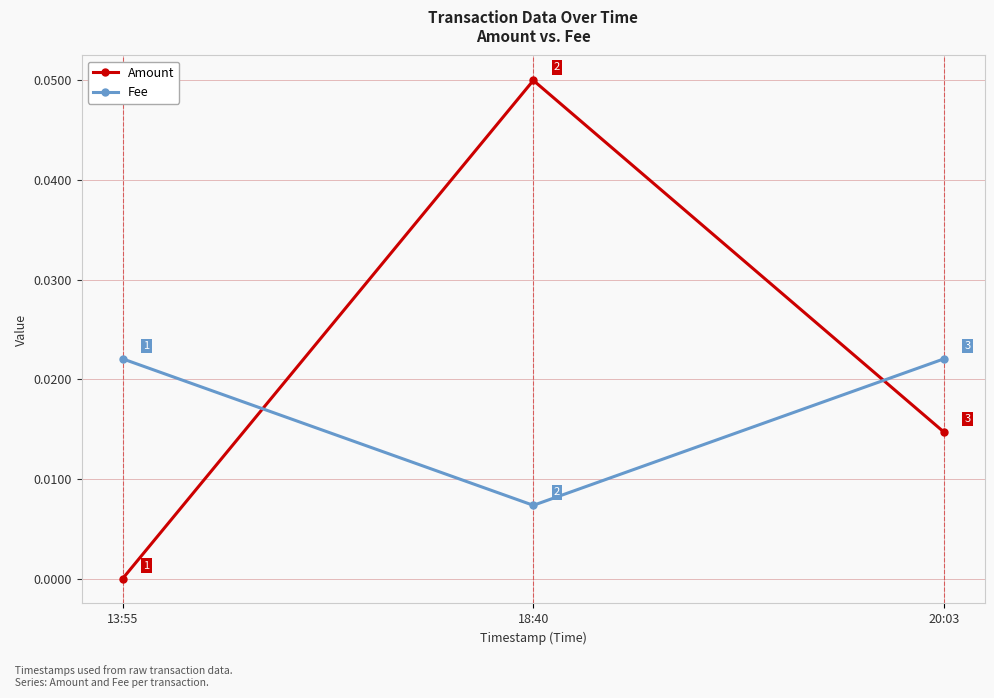

What position from the right is 13:55?

3